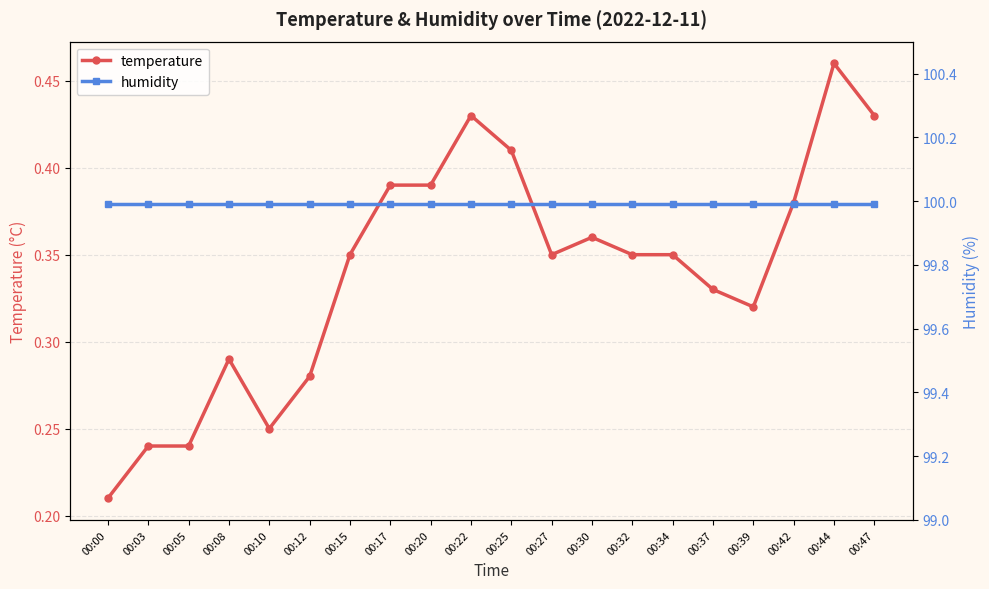

List the labels in order of humidity value, smallest first.

00:00, 00:03, 00:05, 00:08, 00:10, 00:12, 00:15, 00:17, 00:20, 00:22, 00:25, 00:27, 00:30, 00:32, 00:34, 00:37, 00:39, 00:42, 00:44, 00:47